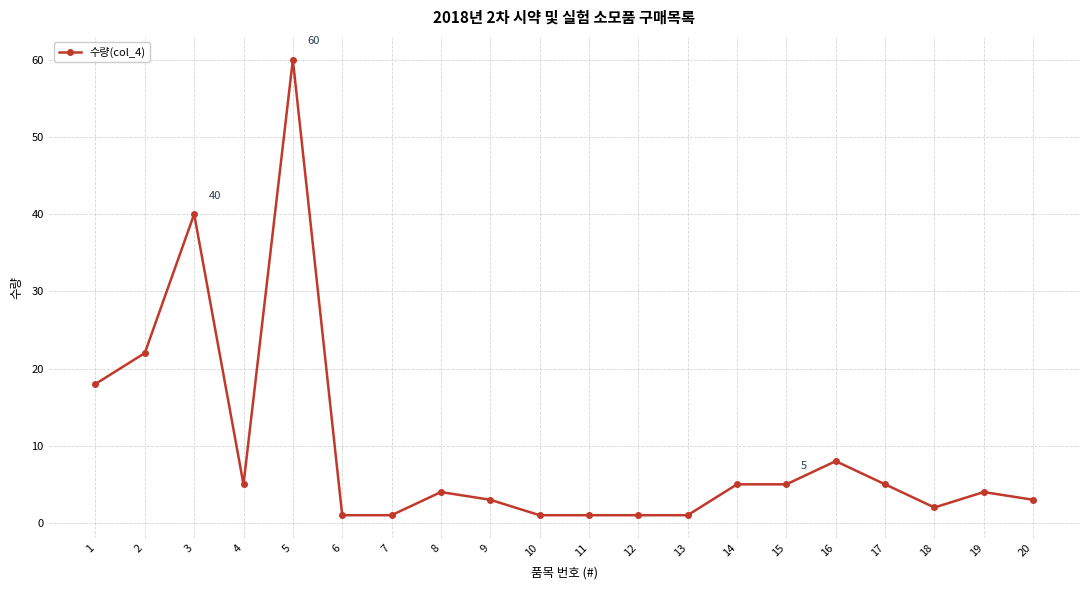

Count the number of categories in the chart.

20